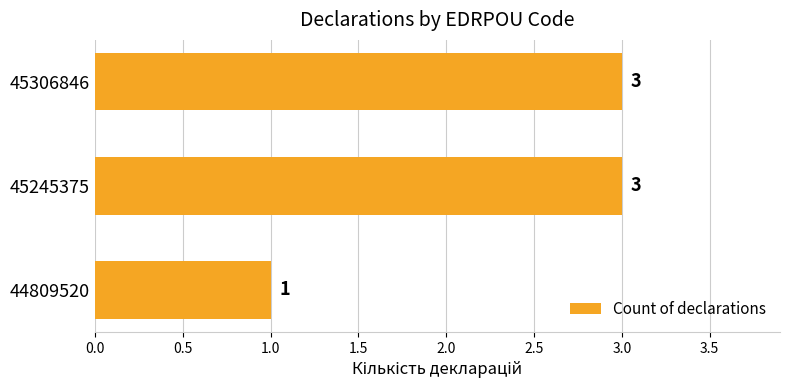

Is it true that the value at 45306846 is 3?

True